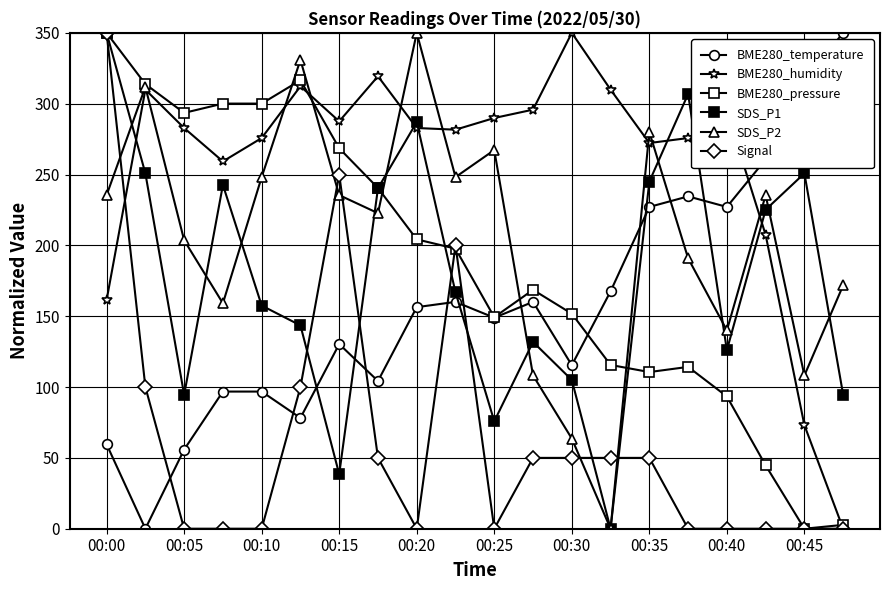

How many interior local valleys does the Signal series have?

2